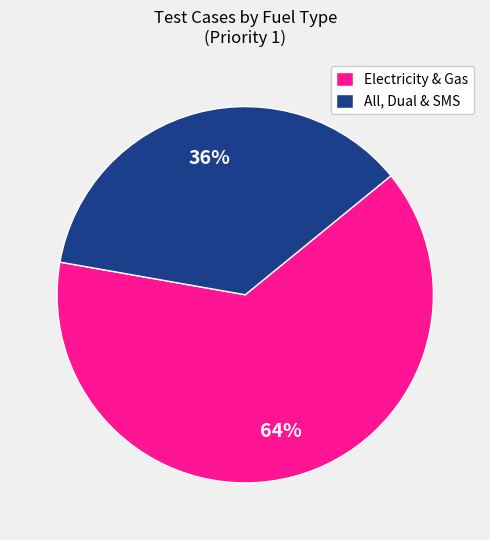

To the nearest percent, what portion does Electricity & Gas represent?

64%